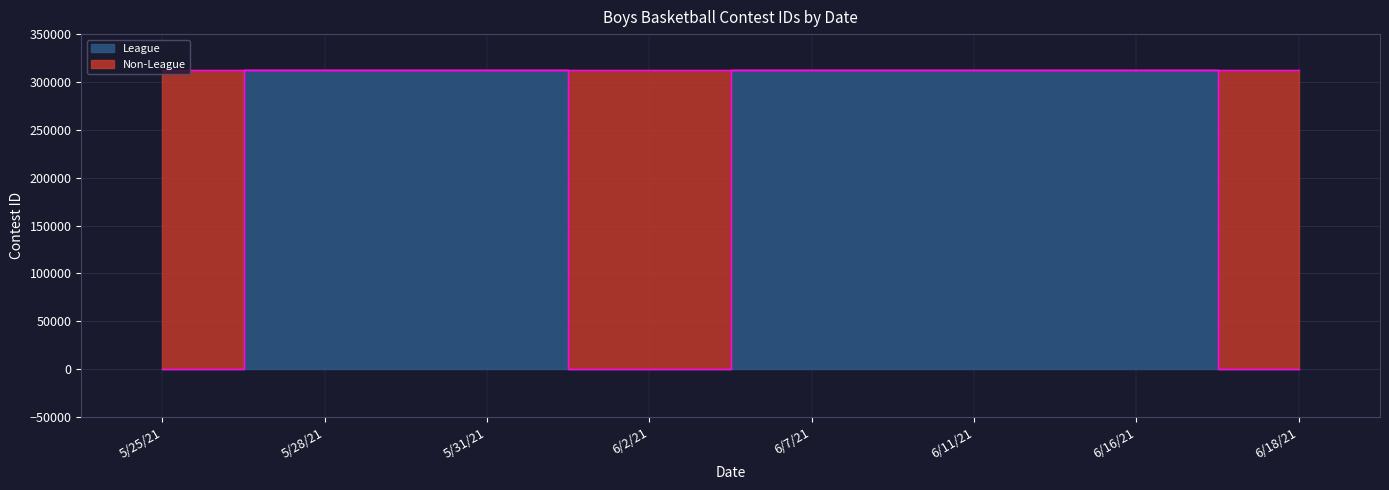

How many points are higher than both their immediate neighbors (excluding endpoints)?

2